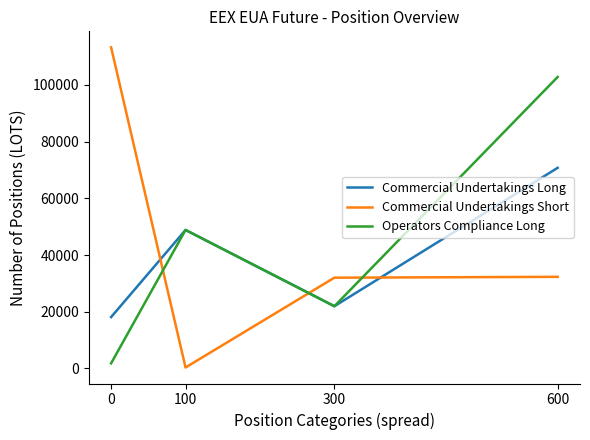

Is it true that Commercial Undertakings Short equals 39359 at 0?

False